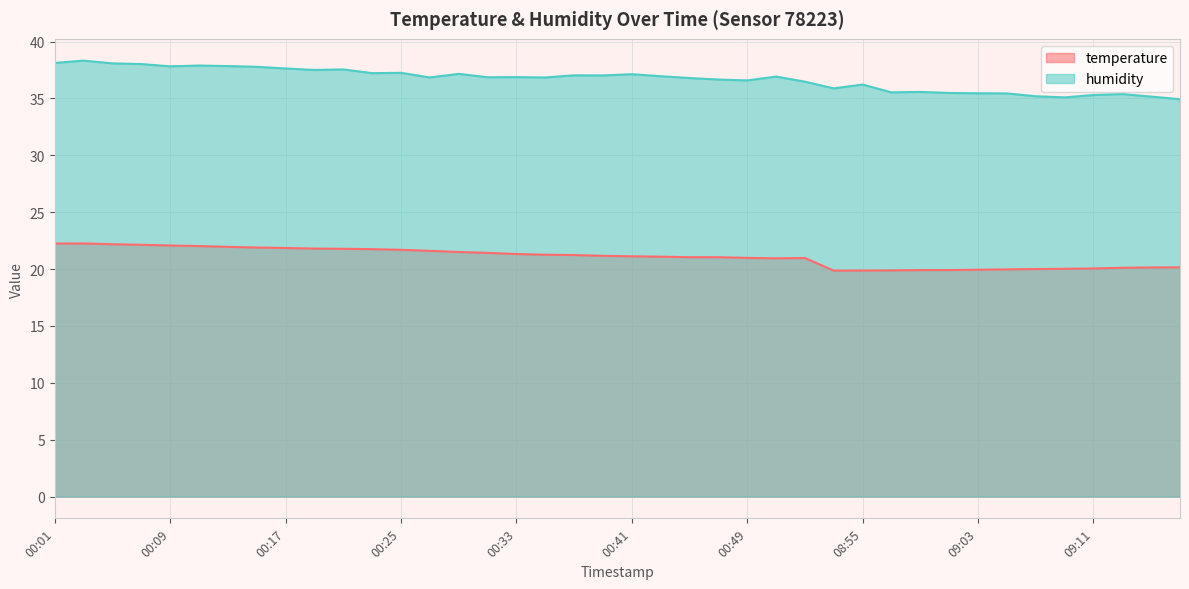

Does the chart display data point markers on the line(s)?

No